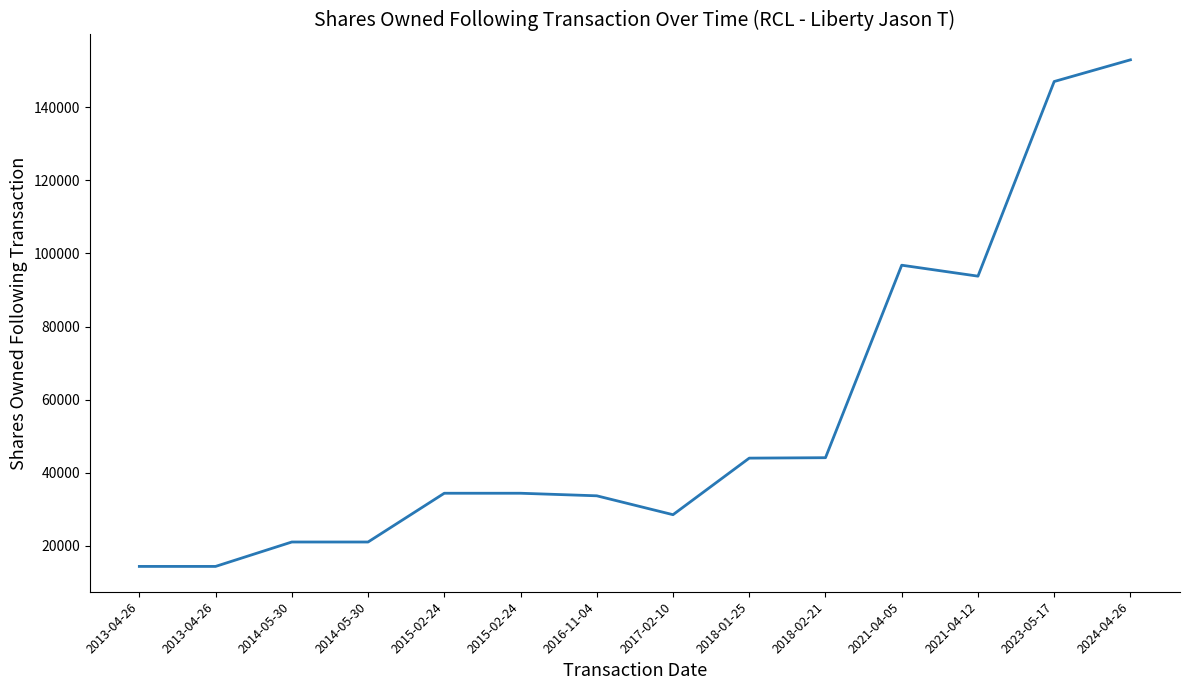

What is the average value?

55733